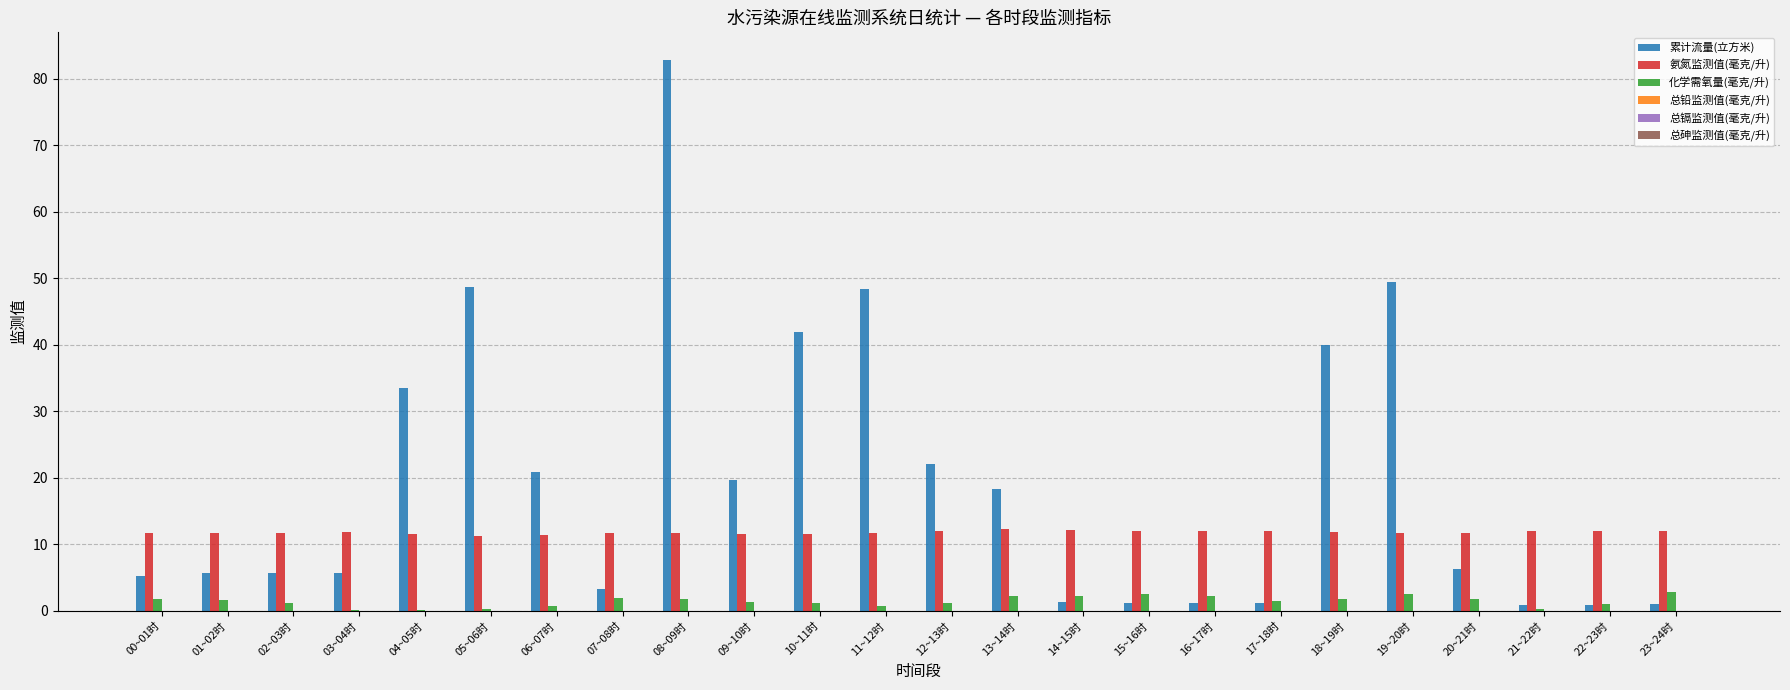

What is the approximate value of 累计流量(立方米) at 09~10时?

19.7